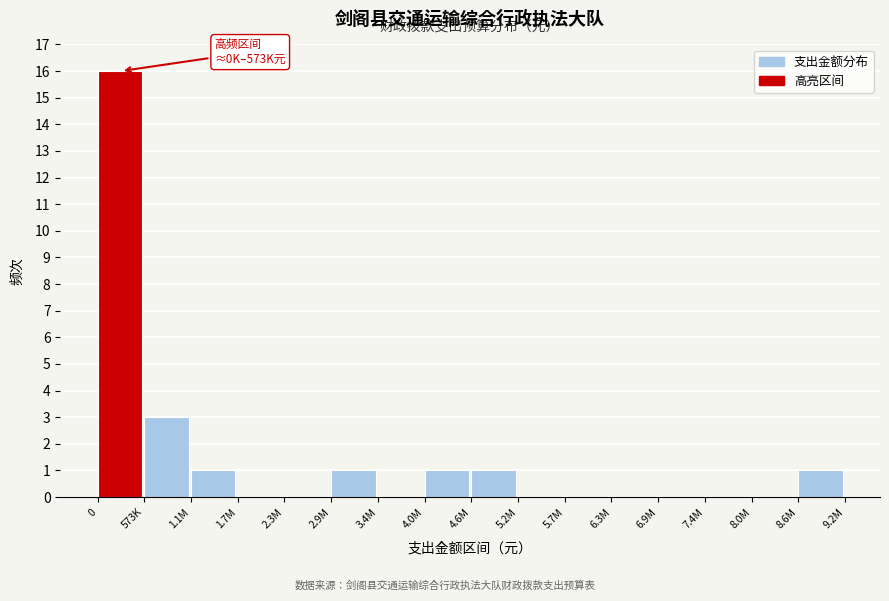

Reading left to right, list all the values displayed in this chart.

0=16	573K=3	1.1M=1	1.7M=0	2.3M=0	2.9M=1	3.4M=0	4.0M=1	4.6M=1	5.2M=0	5.7M=0	6.3M=0	6.9M=0	7.4M=0	8.0M=0	8.6M=1